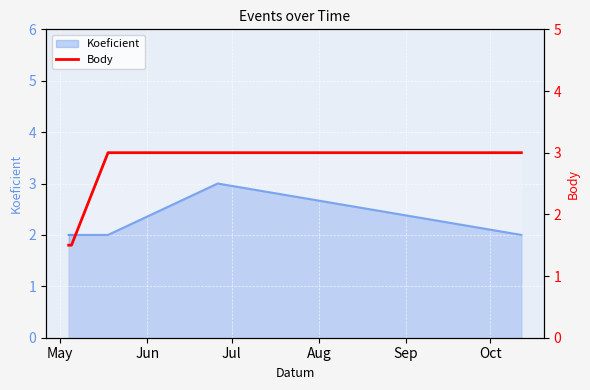

The chart shows a value of 5.2 at Aug. True or false?

False